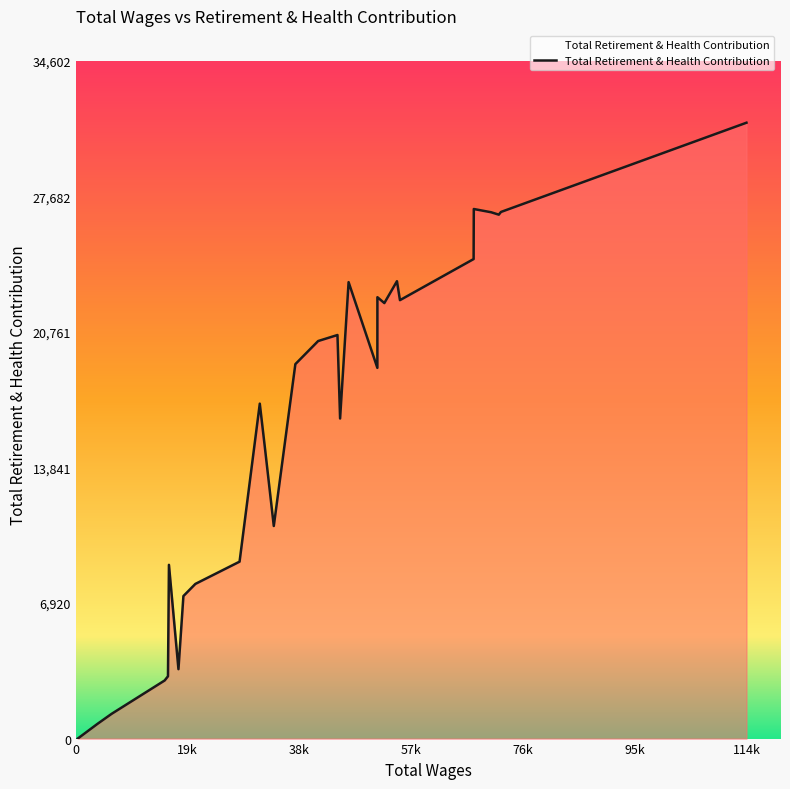

What is the difference between the maximum and minimum values?

31457